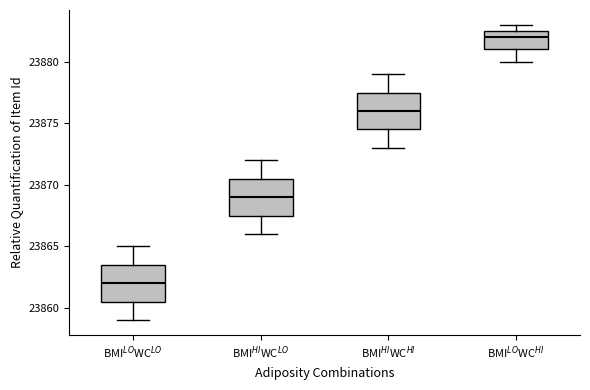

Reading left to right, read every box against the y-axis: the position of its median line, the range the box covers, and the ends of its whiskers. The values are not printed on the chart, so give them approximately, as read against the axis.

BMI$^{LO}$WC$^{LO}$: median 23862.0, box 23860.5 to 23863.5, whiskers 23859.0 to 23865.0
BMI$^{HI}$WC$^{LO}$: median 23869.0, box 23867.5 to 23870.5, whiskers 23866.0 to 23872.0
BMI$^{HI}$WC$^{HI}$: median 23876.0, box 23874.5 to 23877.5, whiskers 23873.0 to 23879.0
BMI$^{LO}$WC$^{HI}$: median 23882.0, box 23881.0 to 23882.5, whiskers 23880.0 to 23883.0